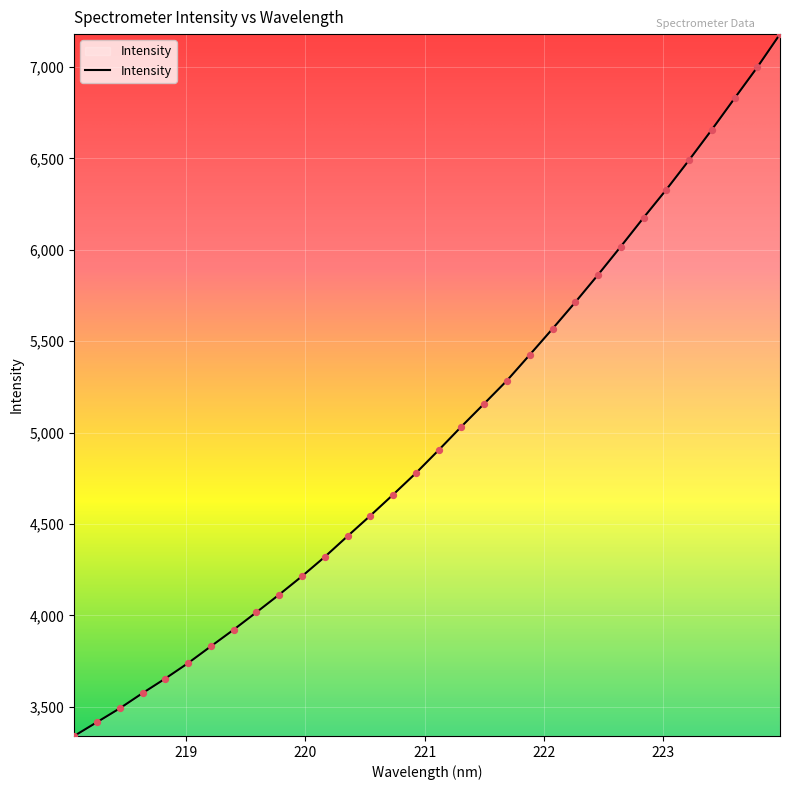

What is the minimum value shown in the chart?

3340.4